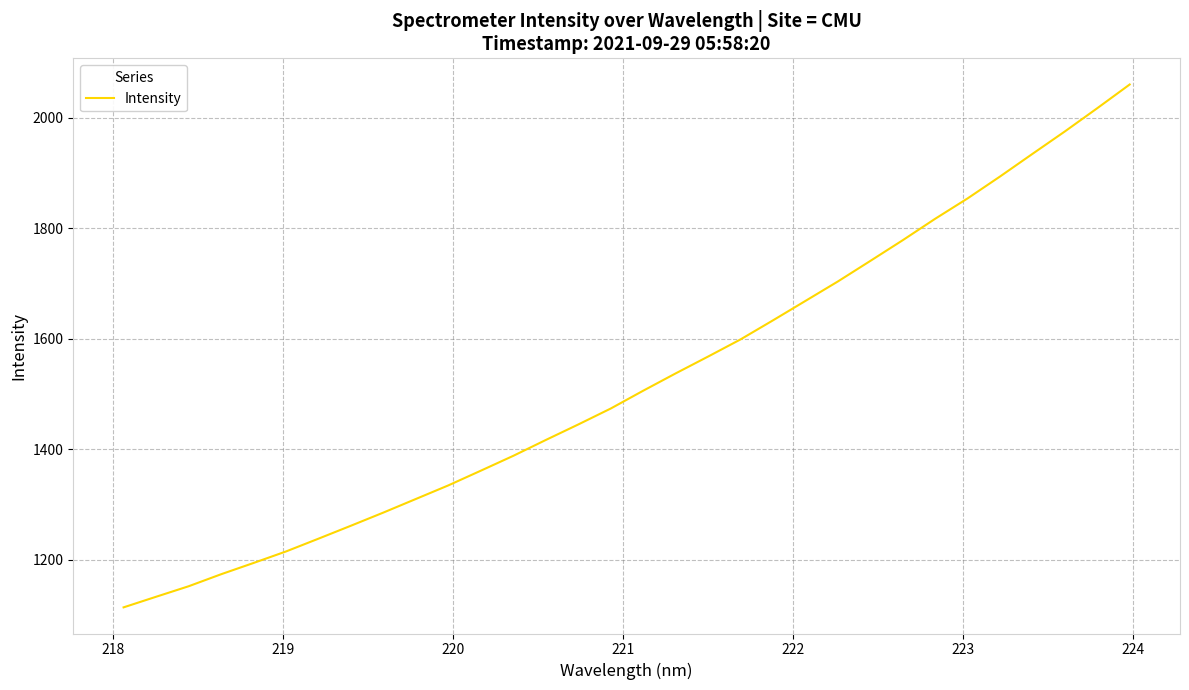

What is the minimum value shown in the chart?

1113.4